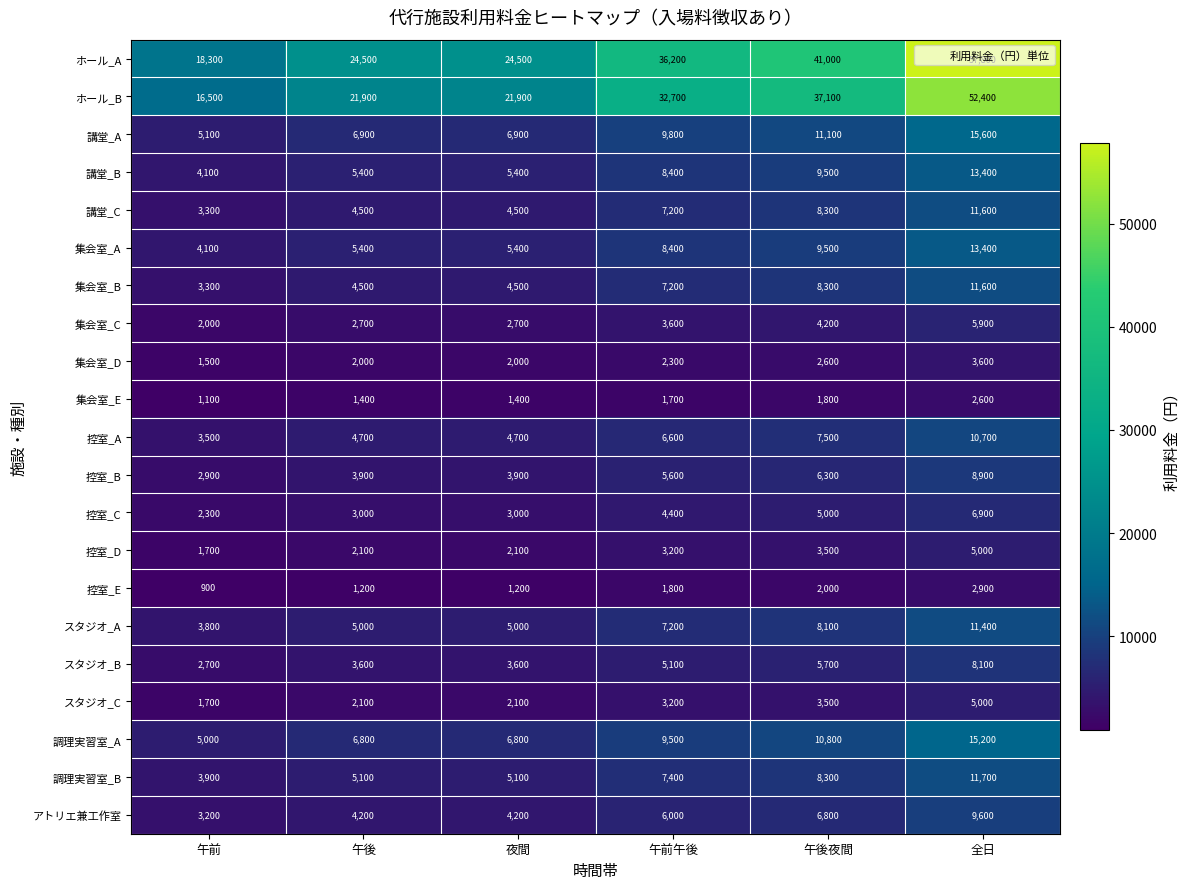

True or false: 集会室_B has a value of 4500 at 午後.

True